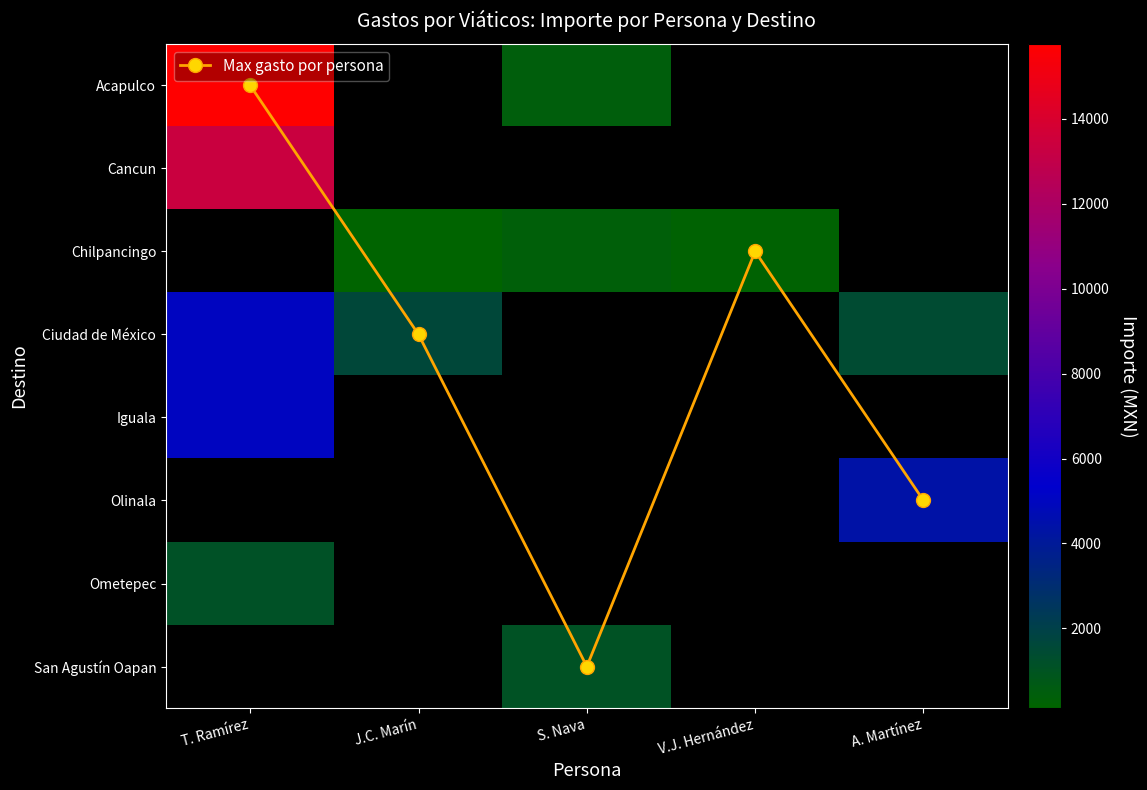

List the series in order of their peak value, lowest first.

Max gasto por persona, Ometepec, Iguala, Ciudad de México, Cancun, Acapulco, Chilpancingo, Olinala, San Agustín Oapan